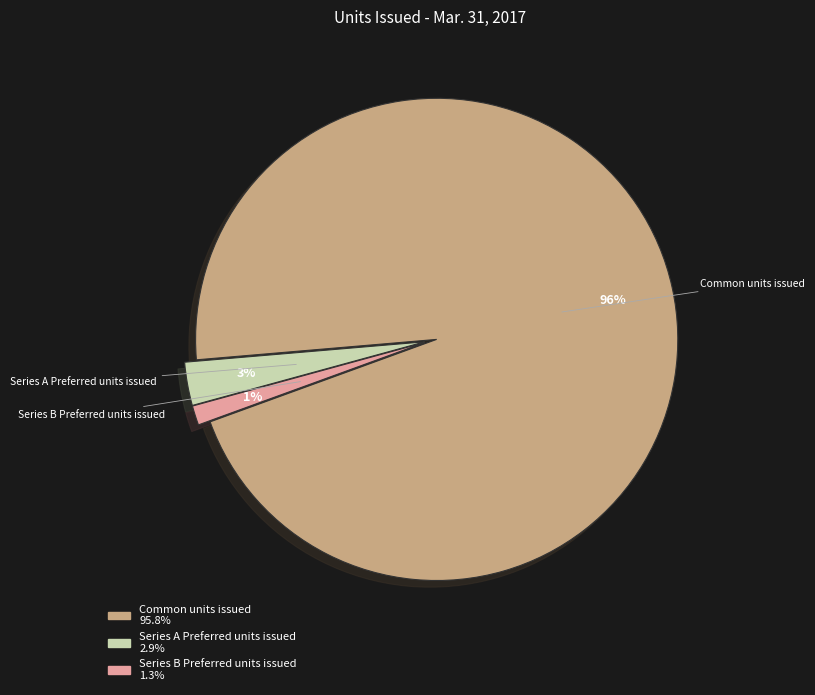

To the nearest percent, what is the average slice percentage?

33%